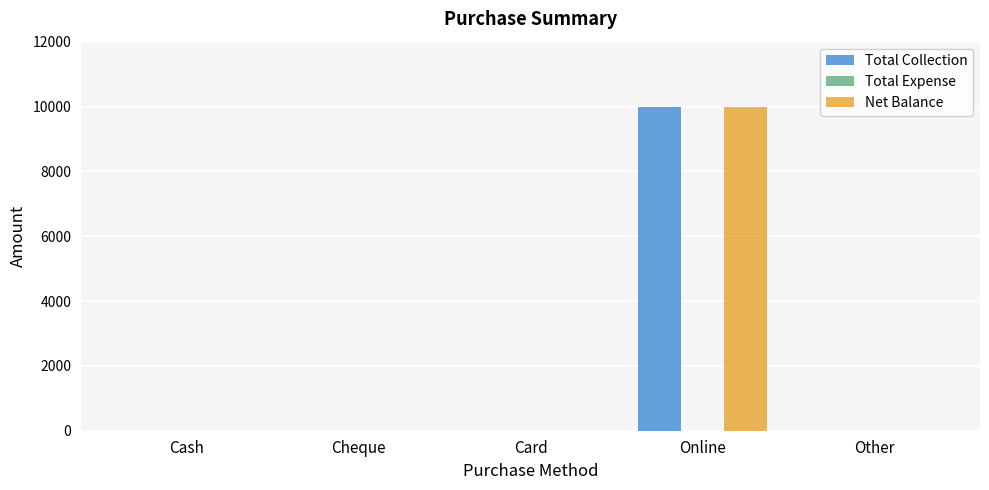

How many groups of bars are there?

5